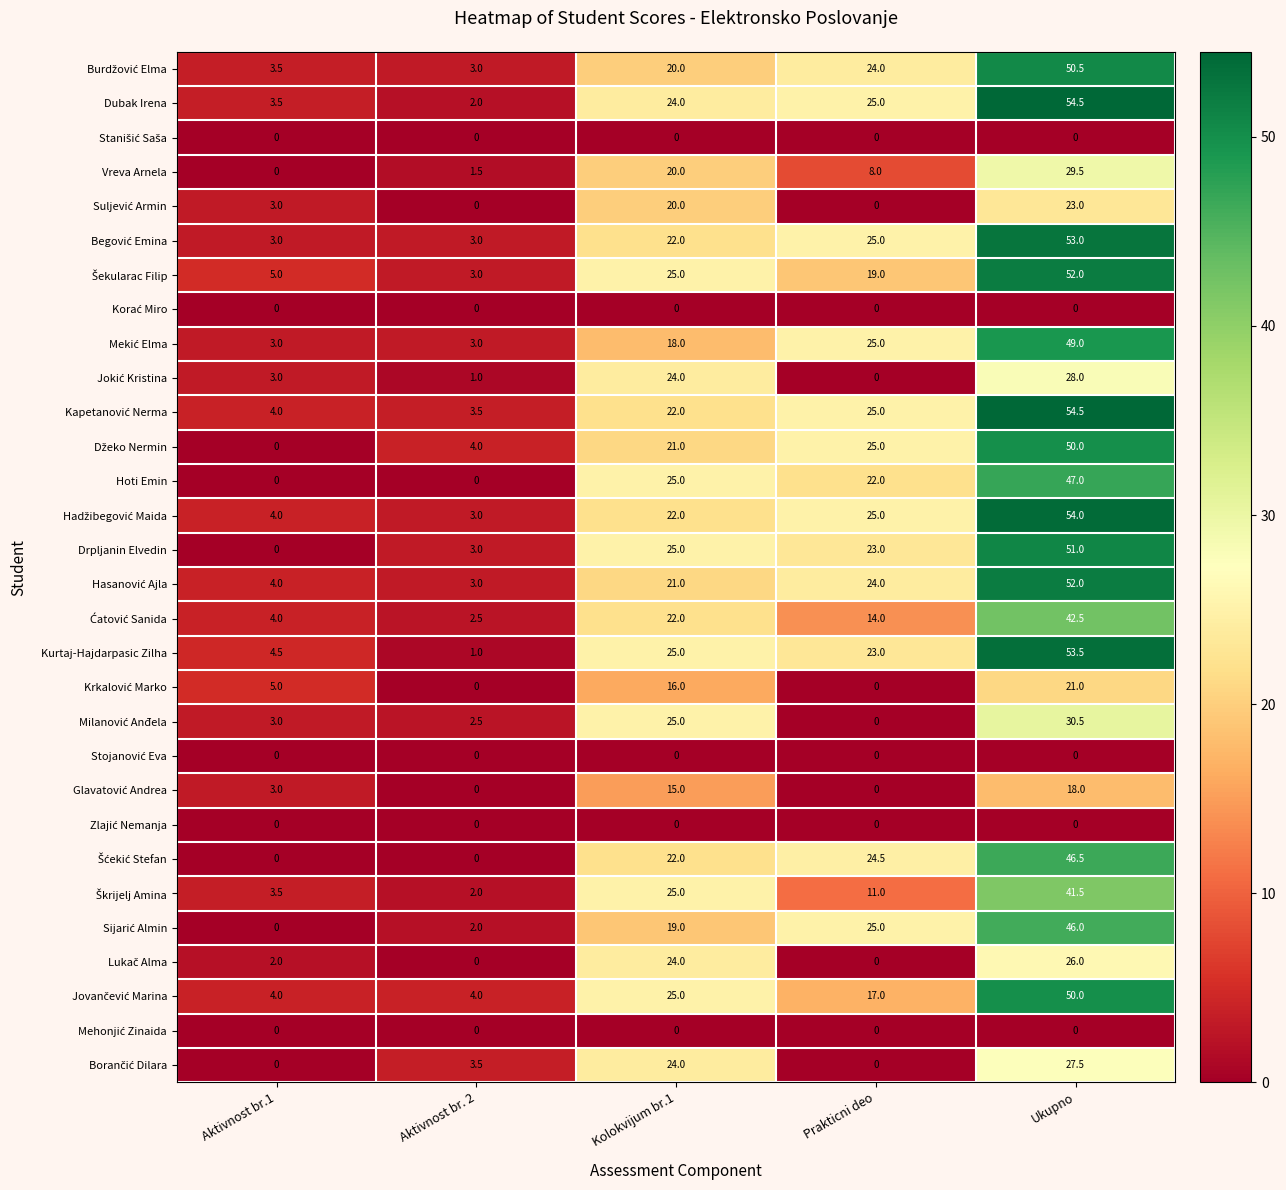

At which label is Kurtaj-Hajdarpasic Zilha closest to 27?

Kolokvijum br.1